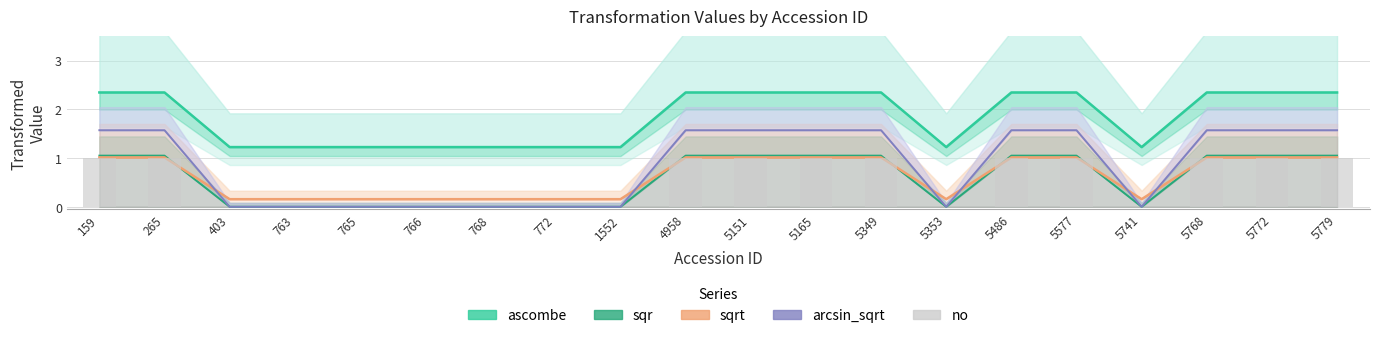

At which label is sqr closest to 0?

403